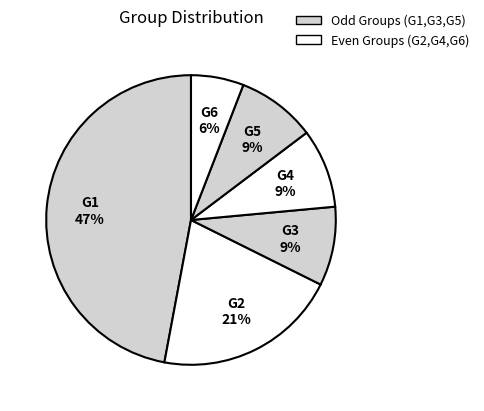

Which slice is the largest?

G1